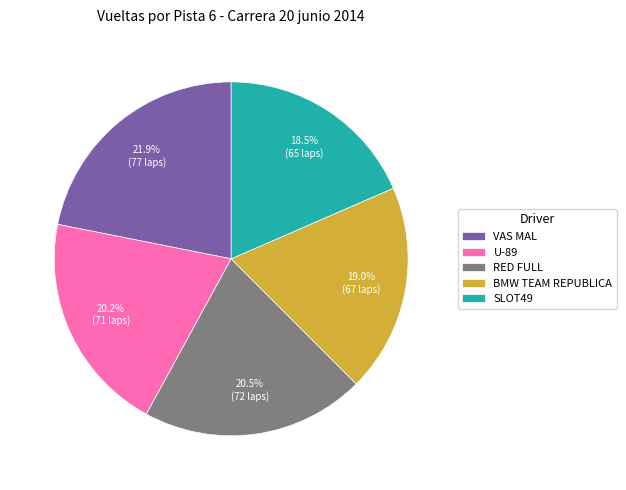

Is there a majority slice in this chart?

No